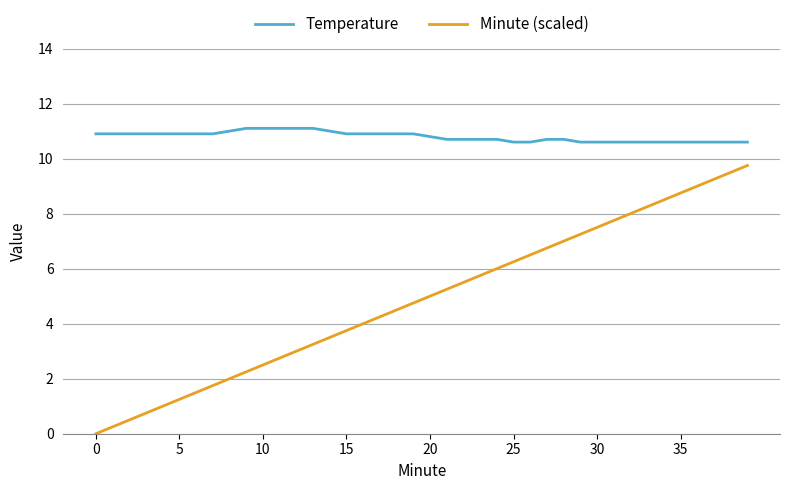

List the series in order of their peak value, highest first.

Temperature, Minute (scaled)